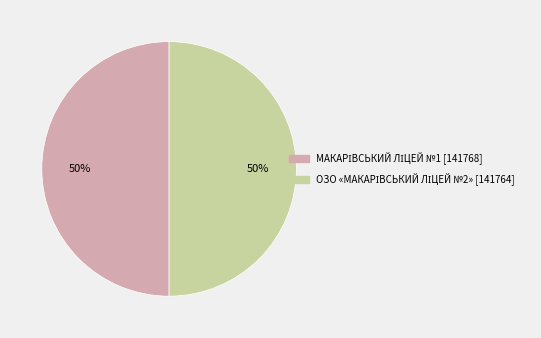

To the nearest percent, what is the average slice percentage?

50%